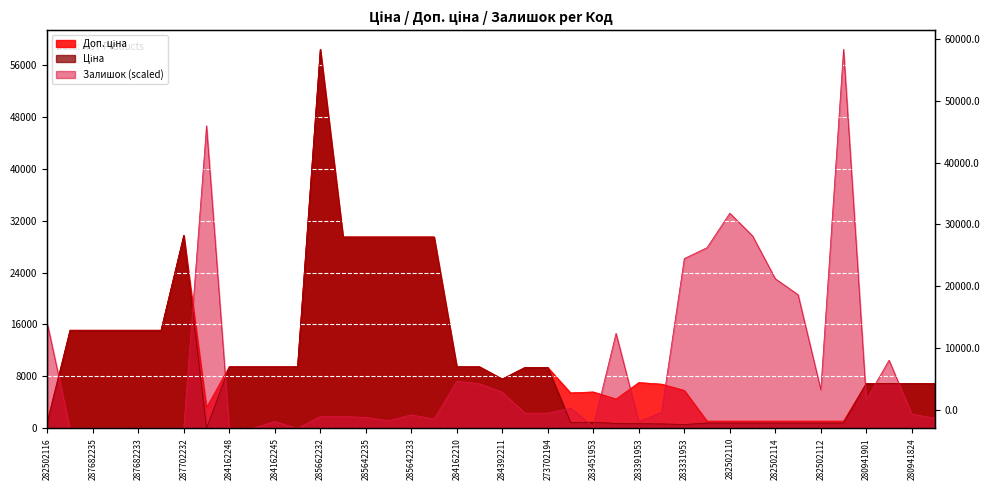

In Ціна, how many points are lower than both neighbors (excluding endpoints)?

4